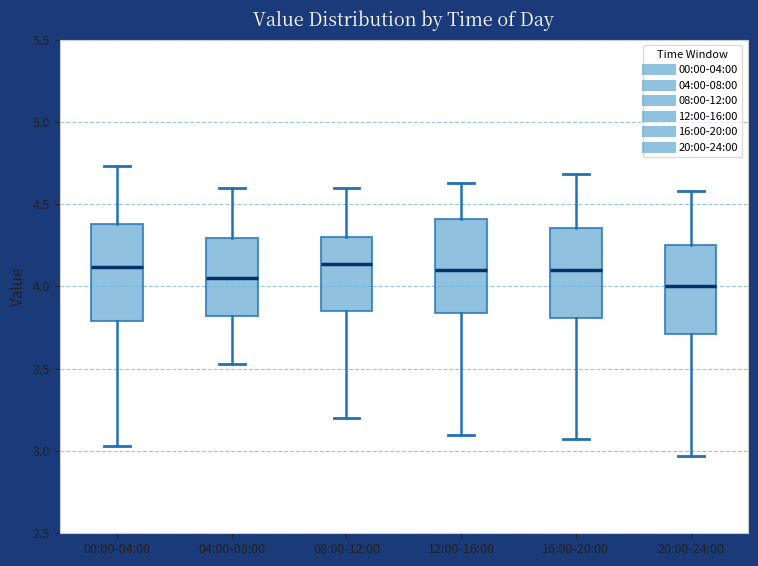

Reading left to right, transcribe this box plot: for each box, give where its median line is, the range the box spans, and where its two whiskers end, as read against the y-axis. The values are not printed on the chart, so give them approximately, as read against the axis.

00:00-04:00: median 4.10, box 3.80 to 4.40, whiskers 3.05 to 4.75
04:00-08:00: median 4.05, box 3.80 to 4.30, whiskers 3.55 to 4.60
08:00-12:00: median 4.15, box 3.85 to 4.30, whiskers 3.20 to 4.60
12:00-16:00: median 4.10, box 3.85 to 4.40, whiskers 3.10 to 4.65
16:00-20:00: median 4.10, box 3.80 to 4.35, whiskers 3.05 to 4.70
20:00-24:00: median 4.00, box 3.70 to 4.25, whiskers 2.95 to 4.60